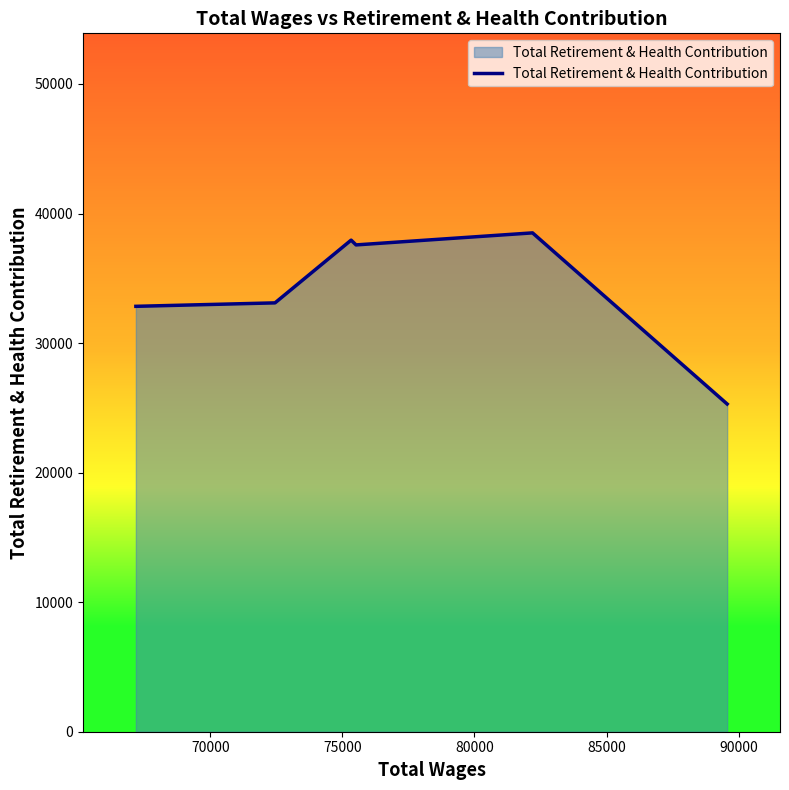

What is the minimum value shown in the chart?

25296